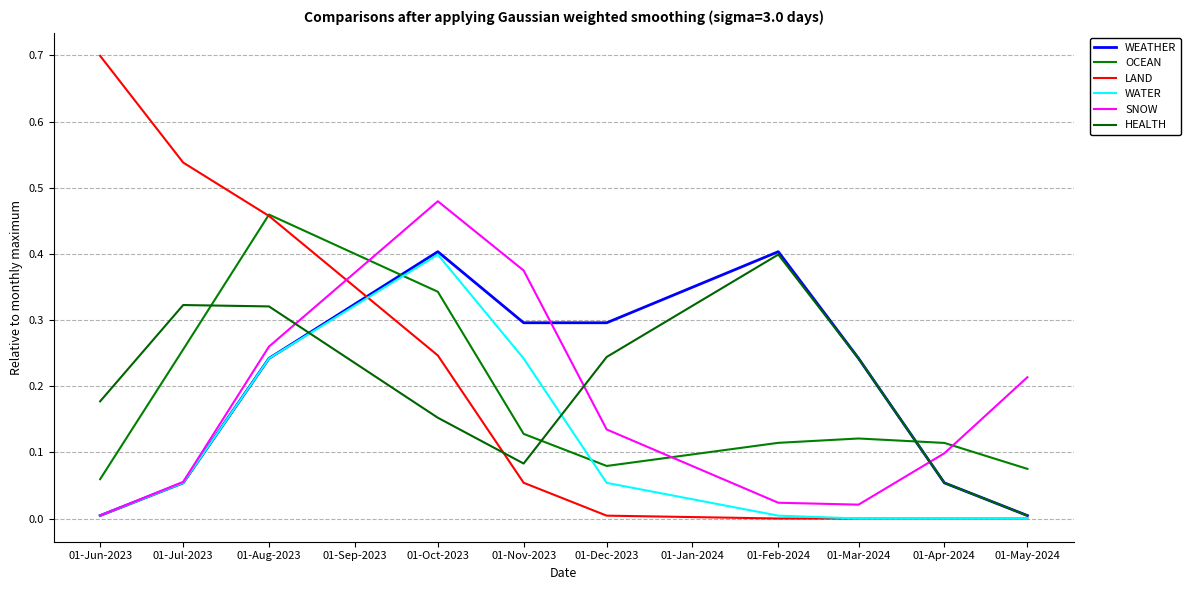

Is this an area chart (filled region under the line)?

No